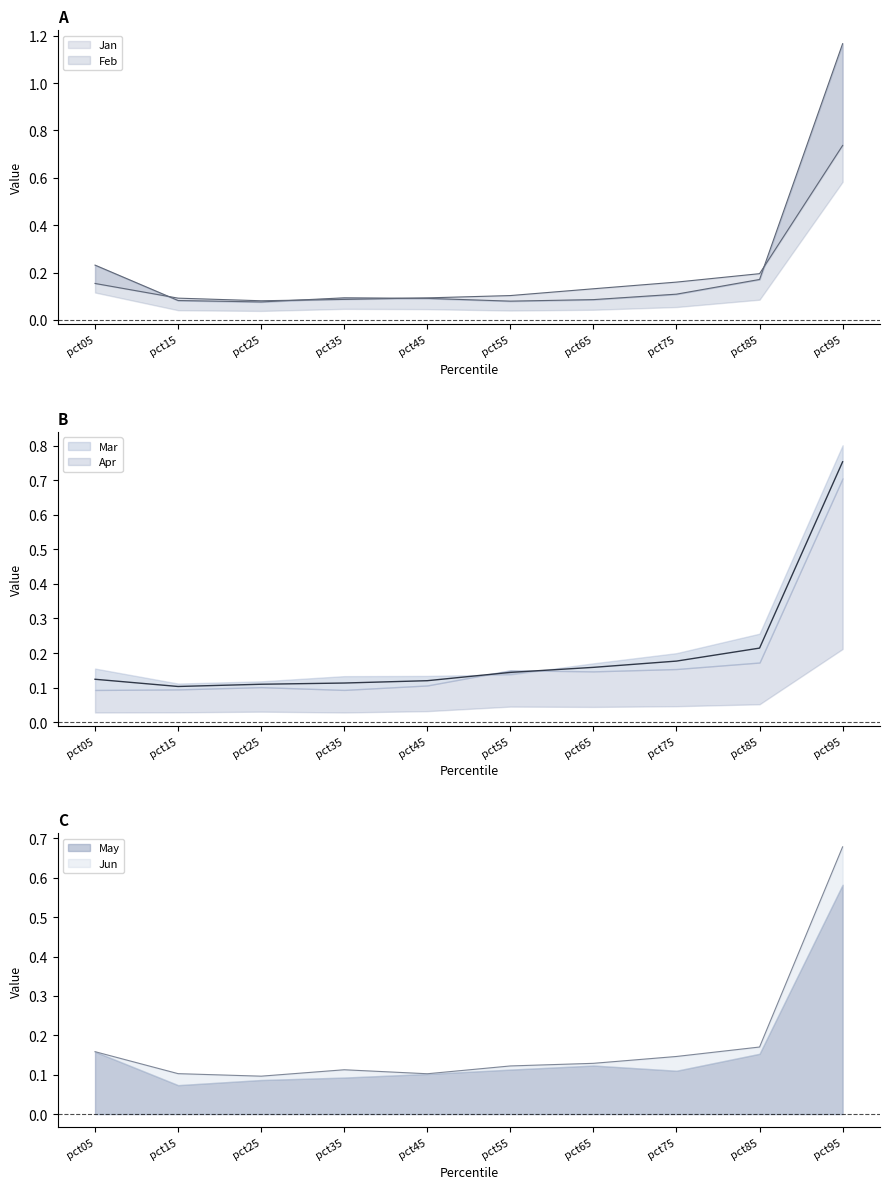

At which label does May reach its peak?

pct95